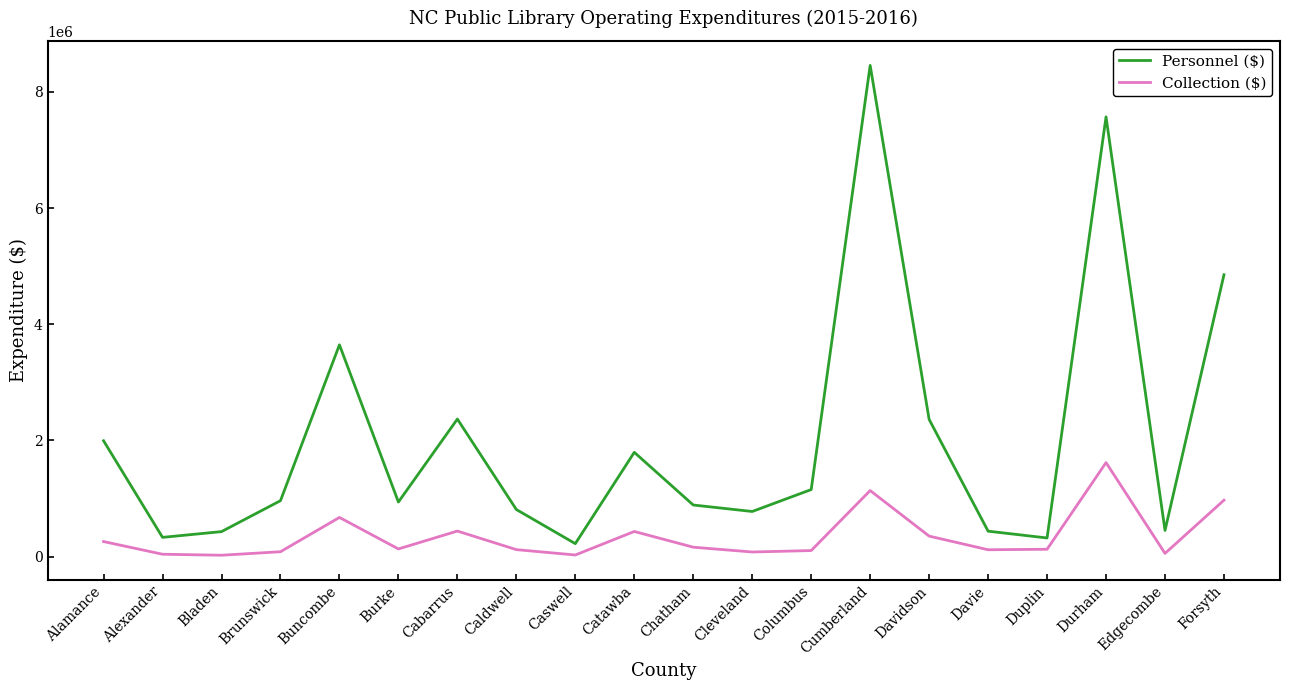

At which label does Collection ($) reach its peak?

Durham